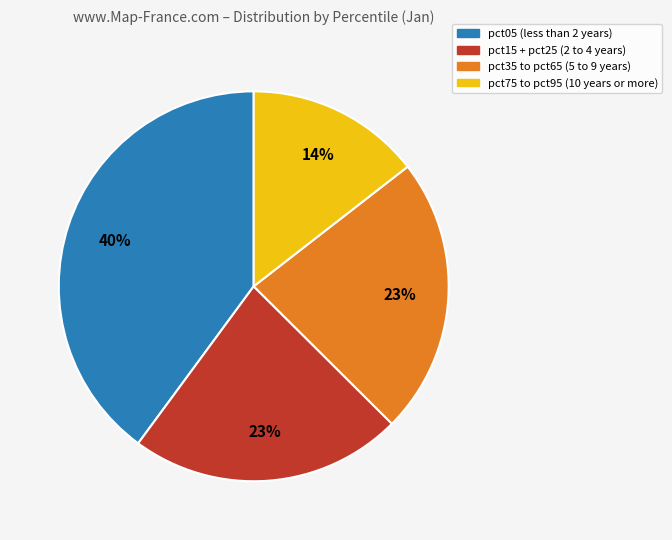

To the nearest percent, what is the average slice percentage?

25%